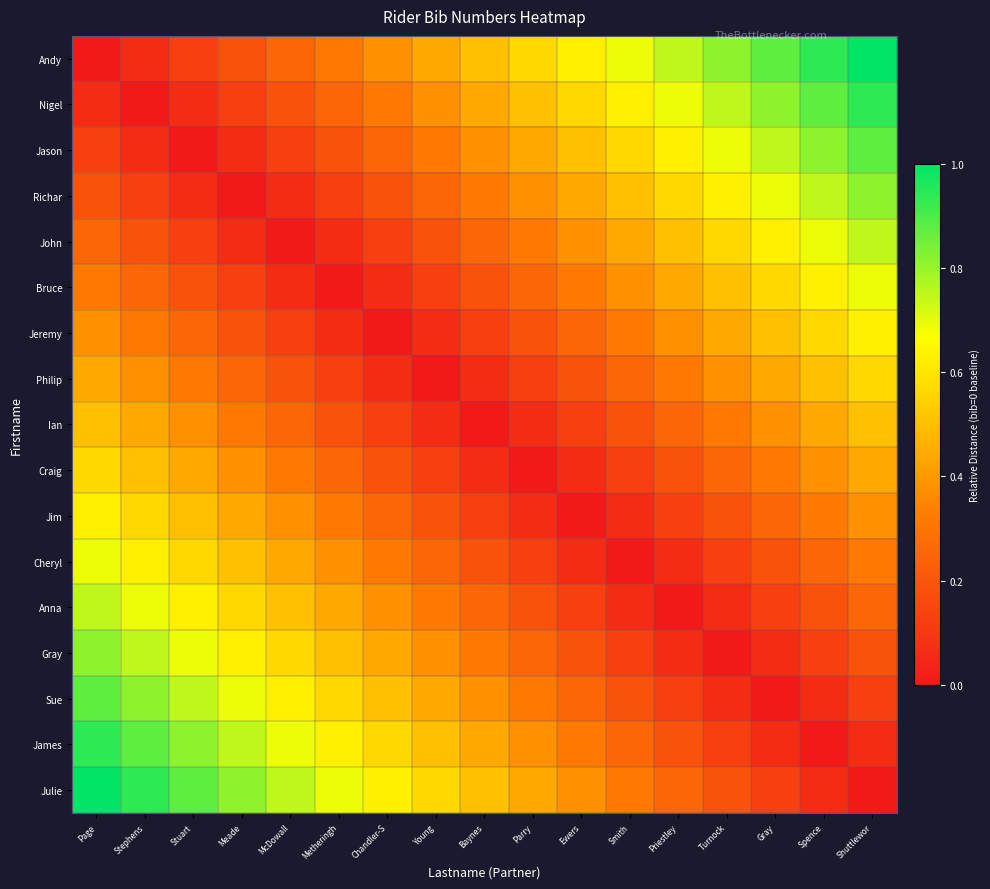

Reading left to right, what are all the values shown in this chart?

Andy: Page=0.0	Stephens=0.1	Stuart=0.1	Meade=0.2	McDowall=0.2	Metheringh=0.3	Chandler-S=0.4	Young=0.4	Baynes=0.5	Parry=0.6	Ewers=0.6	Smith=0.7	Priestley=0.7	Turnock=0.8	Gray=0.9	Spence=0.9	Shuttlewor=1.0
Nigel: Page=0.1	Stephens=0.0	Stuart=0.1	Meade=0.1	McDowall=0.2	Metheringh=0.2	Chandler-S=0.3	Young=0.4	Baynes=0.4	Parry=0.5	Ewers=0.6	Smith=0.6	Priestley=0.7	Turnock=0.7	Gray=0.8	Spence=0.9	Shuttlewor=0.9
Jason: Page=0.1	Stephens=0.1	Stuart=0.0	Meade=0.1	McDowall=0.1	Metheringh=0.2	Chandler-S=0.2	Young=0.3	Baynes=0.4	Parry=0.4	Ewers=0.5	Smith=0.6	Priestley=0.6	Turnock=0.7	Gray=0.7	Spence=0.8	Shuttlewor=0.9
Richar: Page=0.2	Stephens=0.1	Stuart=0.1	Meade=0.0	McDowall=0.1	Metheringh=0.1	Chandler-S=0.2	Young=0.2	Baynes=0.3	Parry=0.4	Ewers=0.4	Smith=0.5	Priestley=0.6	Turnock=0.6	Gray=0.7	Spence=0.7	Shuttlewor=0.8
John: Page=0.2	Stephens=0.2	Stuart=0.1	Meade=0.1	McDowall=0.0	Metheringh=0.1	Chandler-S=0.1	Young=0.2	Baynes=0.2	Parry=0.3	Ewers=0.4	Smith=0.4	Priestley=0.5	Turnock=0.6	Gray=0.6	Spence=0.7	Shuttlewor=0.7
Bruce: Page=0.3	Stephens=0.2	Stuart=0.2	Meade=0.1	McDowall=0.1	Metheringh=0.0	Chandler-S=0.1	Young=0.1	Baynes=0.2	Parry=0.2	Ewers=0.3	Smith=0.4	Priestley=0.4	Turnock=0.5	Gray=0.6	Spence=0.6	Shuttlewor=0.7
Jeremy: Page=0.4	Stephens=0.3	Stuart=0.2	Meade=0.2	McDowall=0.1	Metheringh=0.1	Chandler-S=0.0	Young=0.1	Baynes=0.1	Parry=0.2	Ewers=0.2	Smith=0.3	Priestley=0.4	Turnock=0.4	Gray=0.5	Spence=0.6	Shuttlewor=0.6
Philip: Page=0.4	Stephens=0.4	Stuart=0.3	Meade=0.2	McDowall=0.2	Metheringh=0.1	Chandler-S=0.1	Young=0.0	Baynes=0.1	Parry=0.1	Ewers=0.2	Smith=0.2	Priestley=0.3	Turnock=0.4	Gray=0.4	Spence=0.5	Shuttlewor=0.6
Ian: Page=0.5	Stephens=0.4	Stuart=0.4	Meade=0.3	McDowall=0.2	Metheringh=0.2	Chandler-S=0.1	Young=0.1	Baynes=0.0	Parry=0.1	Ewers=0.1	Smith=0.2	Priestley=0.2	Turnock=0.3	Gray=0.4	Spence=0.4	Shuttlewor=0.5
Craig: Page=0.6	Stephens=0.5	Stuart=0.4	Meade=0.4	McDowall=0.3	Metheringh=0.2	Chandler-S=0.2	Young=0.1	Baynes=0.1	Parry=0.0	Ewers=0.1	Smith=0.1	Priestley=0.2	Turnock=0.2	Gray=0.3	Spence=0.4	Shuttlewor=0.4
Jim: Page=0.6	Stephens=0.6	Stuart=0.5	Meade=0.4	McDowall=0.4	Metheringh=0.3	Chandler-S=0.2	Young=0.2	Baynes=0.1	Parry=0.1	Ewers=0.0	Smith=0.1	Priestley=0.1	Turnock=0.2	Gray=0.2	Spence=0.3	Shuttlewor=0.4
Cheryl: Page=0.7	Stephens=0.6	Stuart=0.6	Meade=0.5	McDowall=0.4	Metheringh=0.4	Chandler-S=0.3	Young=0.2	Baynes=0.2	Parry=0.1	Ewers=0.1	Smith=0.0	Priestley=0.1	Turnock=0.1	Gray=0.2	Spence=0.2	Shuttlewor=0.3
Anna: Page=0.7	Stephens=0.7	Stuart=0.6	Meade=0.6	McDowall=0.5	Metheringh=0.4	Chandler-S=0.4	Young=0.3	Baynes=0.2	Parry=0.2	Ewers=0.1	Smith=0.1	Priestley=0.0	Turnock=0.1	Gray=0.1	Spence=0.2	Shuttlewor=0.2
Gray: Page=0.8	Stephens=0.7	Stuart=0.7	Meade=0.6	McDowall=0.6	Metheringh=0.5	Chandler-S=0.4	Young=0.4	Baynes=0.3	Parry=0.2	Ewers=0.2	Smith=0.1	Priestley=0.1	Turnock=0.0	Gray=0.1	Spence=0.1	Shuttlewor=0.2
Sue: Page=0.9	Stephens=0.8	Stuart=0.7	Meade=0.7	McDowall=0.6	Metheringh=0.6	Chandler-S=0.5	Young=0.4	Baynes=0.4	Parry=0.3	Ewers=0.2	Smith=0.2	Priestley=0.1	Turnock=0.1	Gray=0.0	Spence=0.1	Shuttlewor=0.1
James: Page=0.9	Stephens=0.9	Stuart=0.8	Meade=0.7	McDowall=0.7	Metheringh=0.6	Chandler-S=0.6	Young=0.5	Baynes=0.4	Parry=0.4	Ewers=0.3	Smith=0.2	Priestley=0.2	Turnock=0.1	Gray=0.1	Spence=0.0	Shuttlewor=0.1
Julie: Page=1.0	Stephens=0.9	Stuart=0.9	Meade=0.8	McDowall=0.7	Metheringh=0.7	Chandler-S=0.6	Young=0.6	Baynes=0.5	Parry=0.4	Ewers=0.4	Smith=0.3	Priestley=0.2	Turnock=0.2	Gray=0.1	Spence=0.1	Shuttlewor=0.0